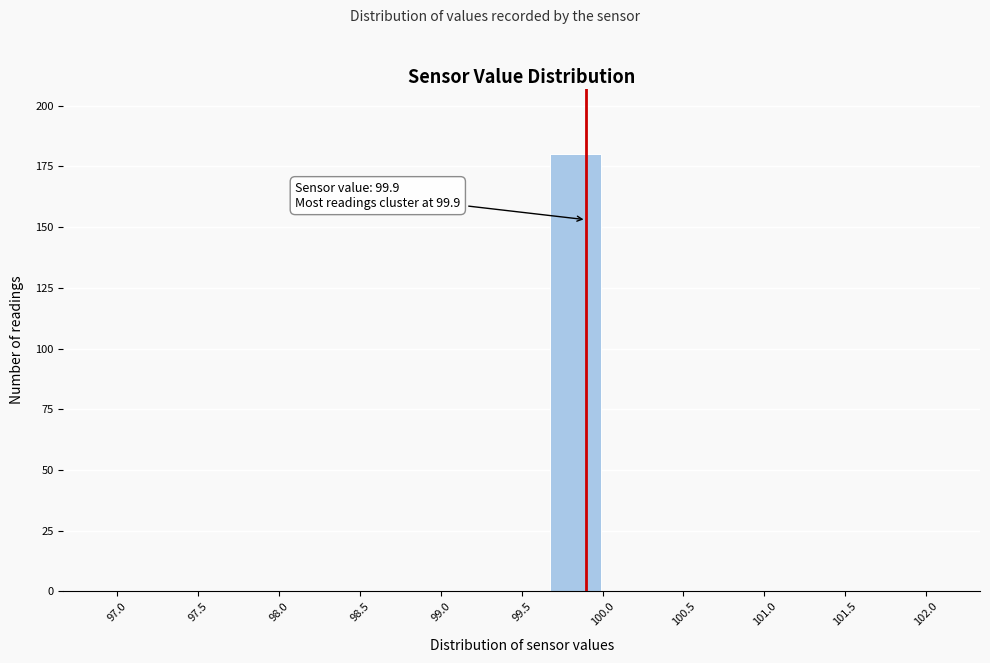

Over which range of the x-axis is the bar tallest?

99.65 to 100.00